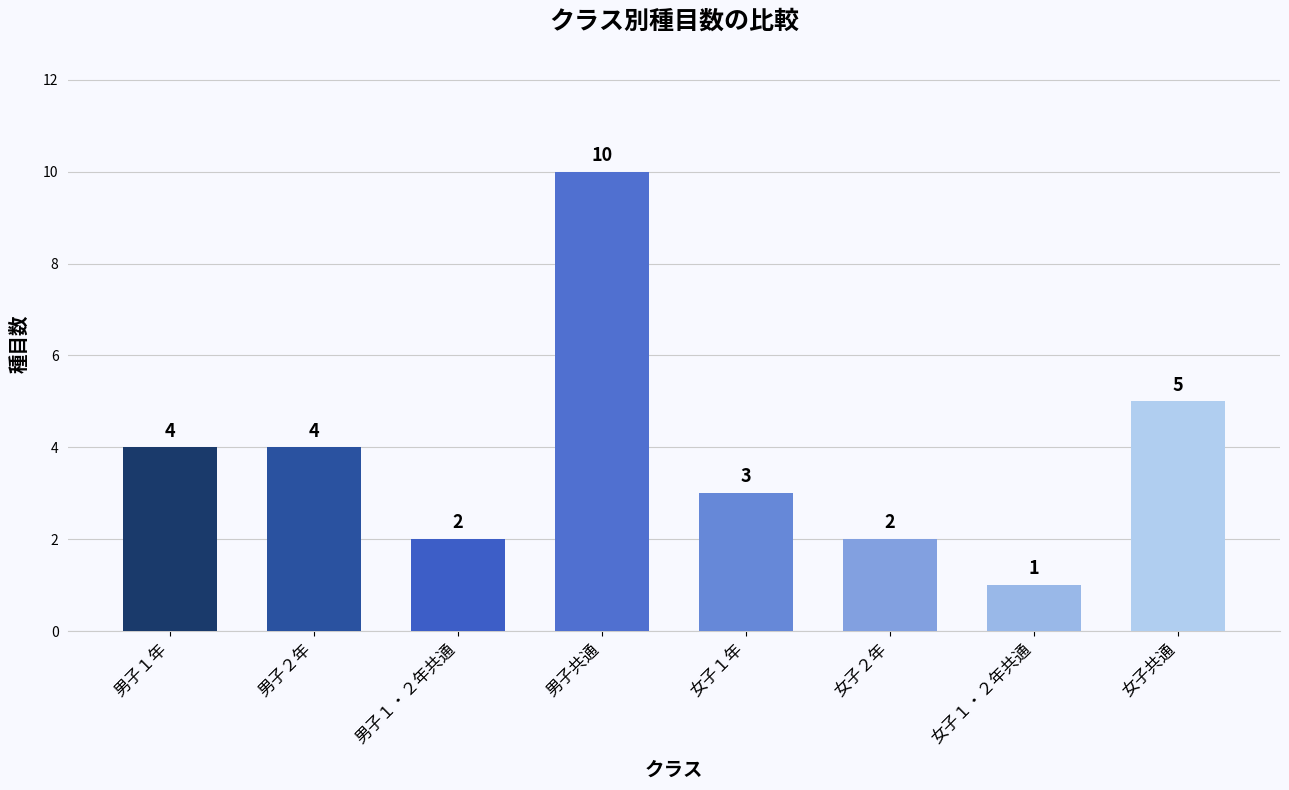

The value at 男子１・２年共通 is 1. True or false?

False